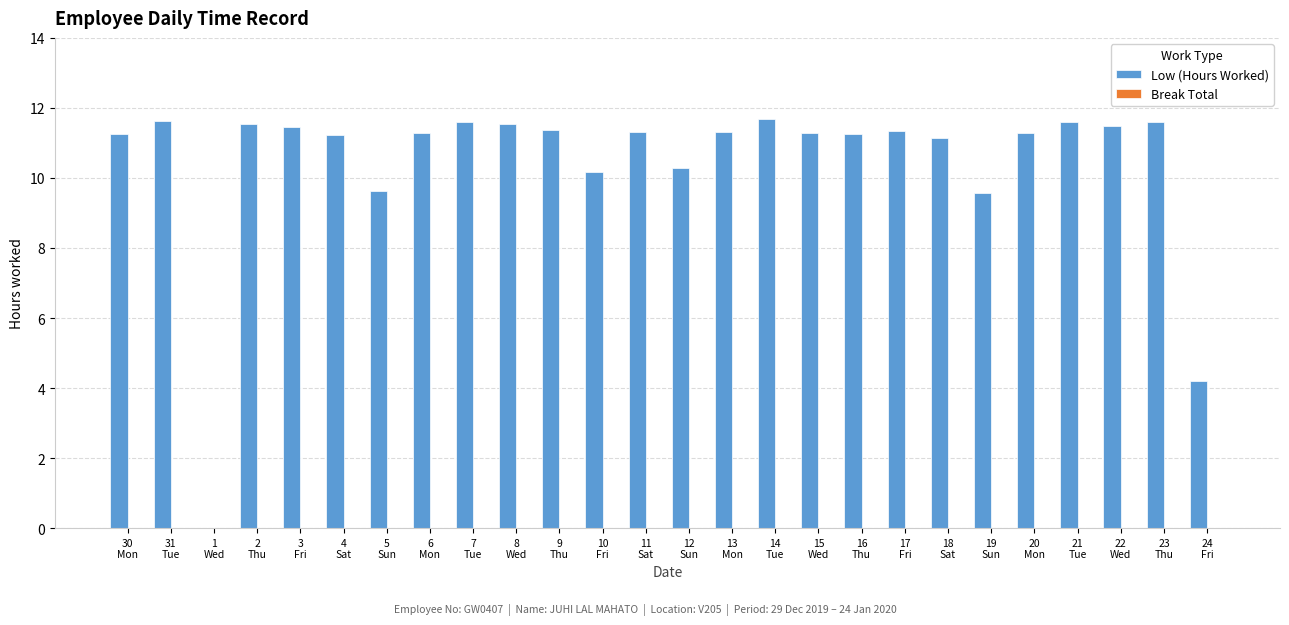

What is the maximum value shown in the chart?

11.7